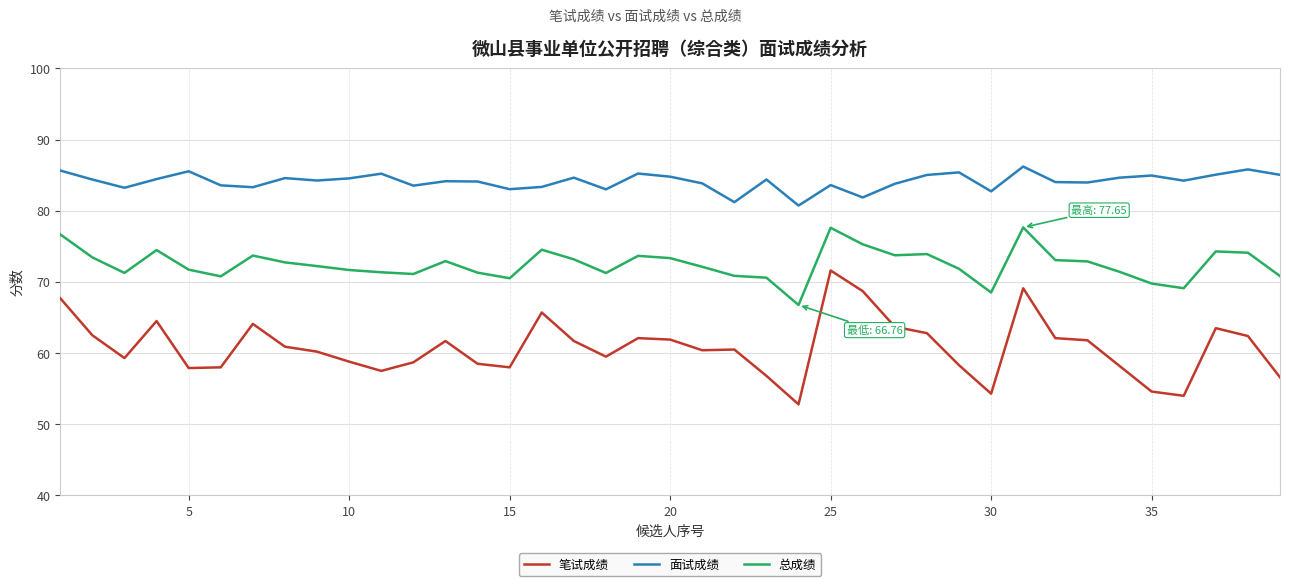

True or false: 面试成绩 has more than 0 interior local peaks.

True